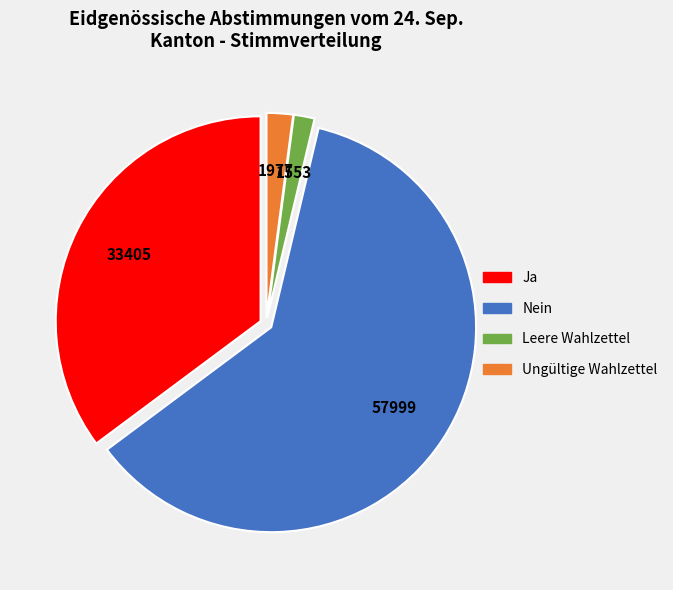

Does Ungültige Wahlzettel account for over 50% of the chart?

No